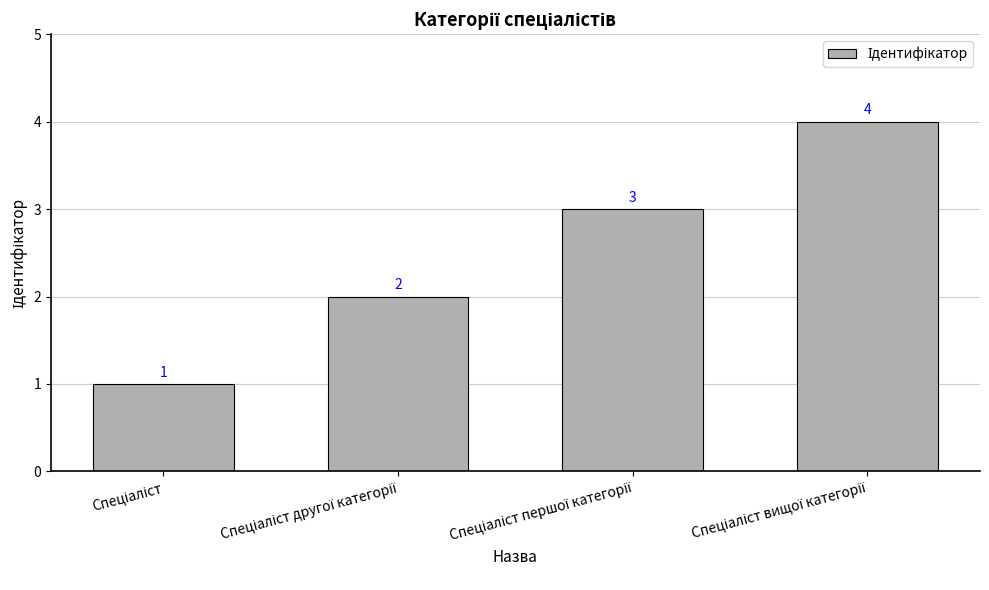

What is the sum of all values?

10